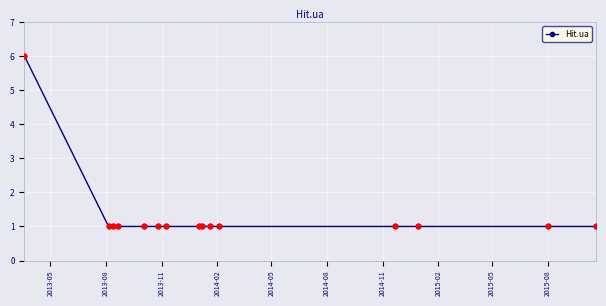

What is the maximum value shown in the chart?

6